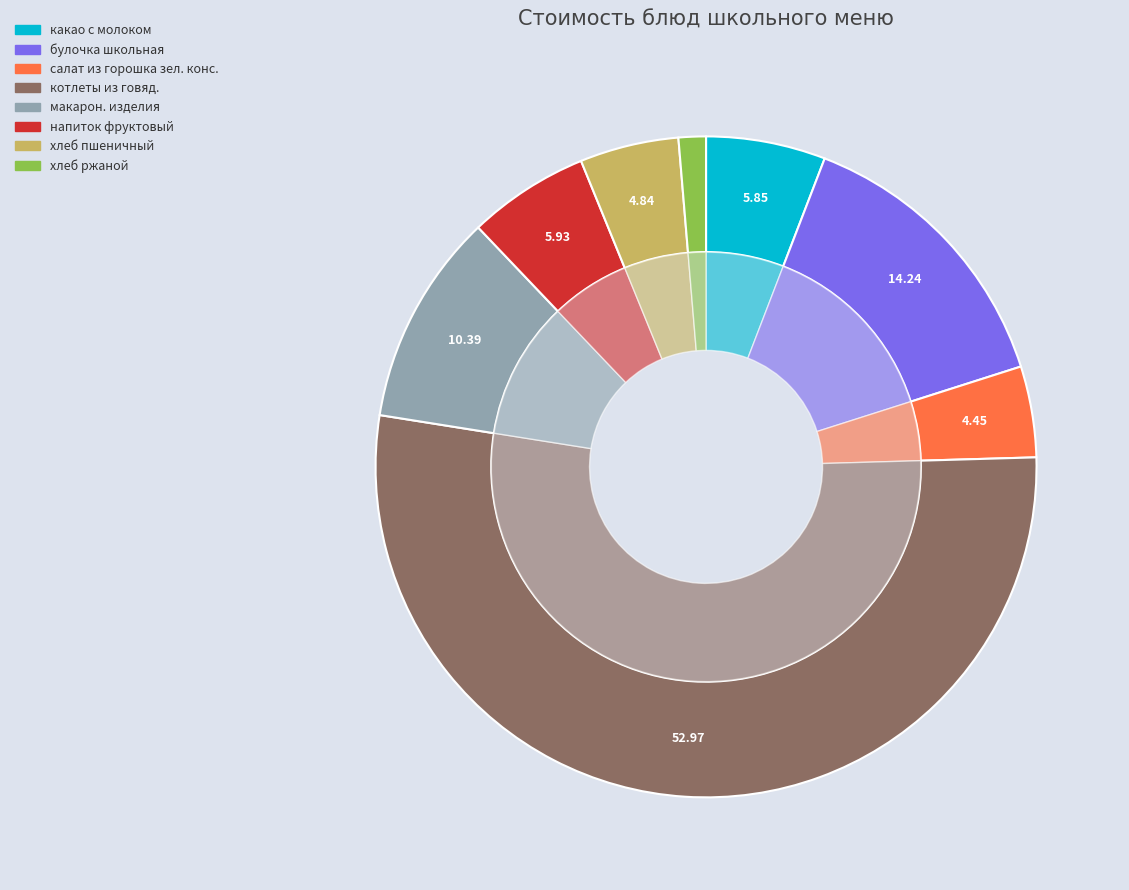

Which slice is the largest?

котлеты из говяд.